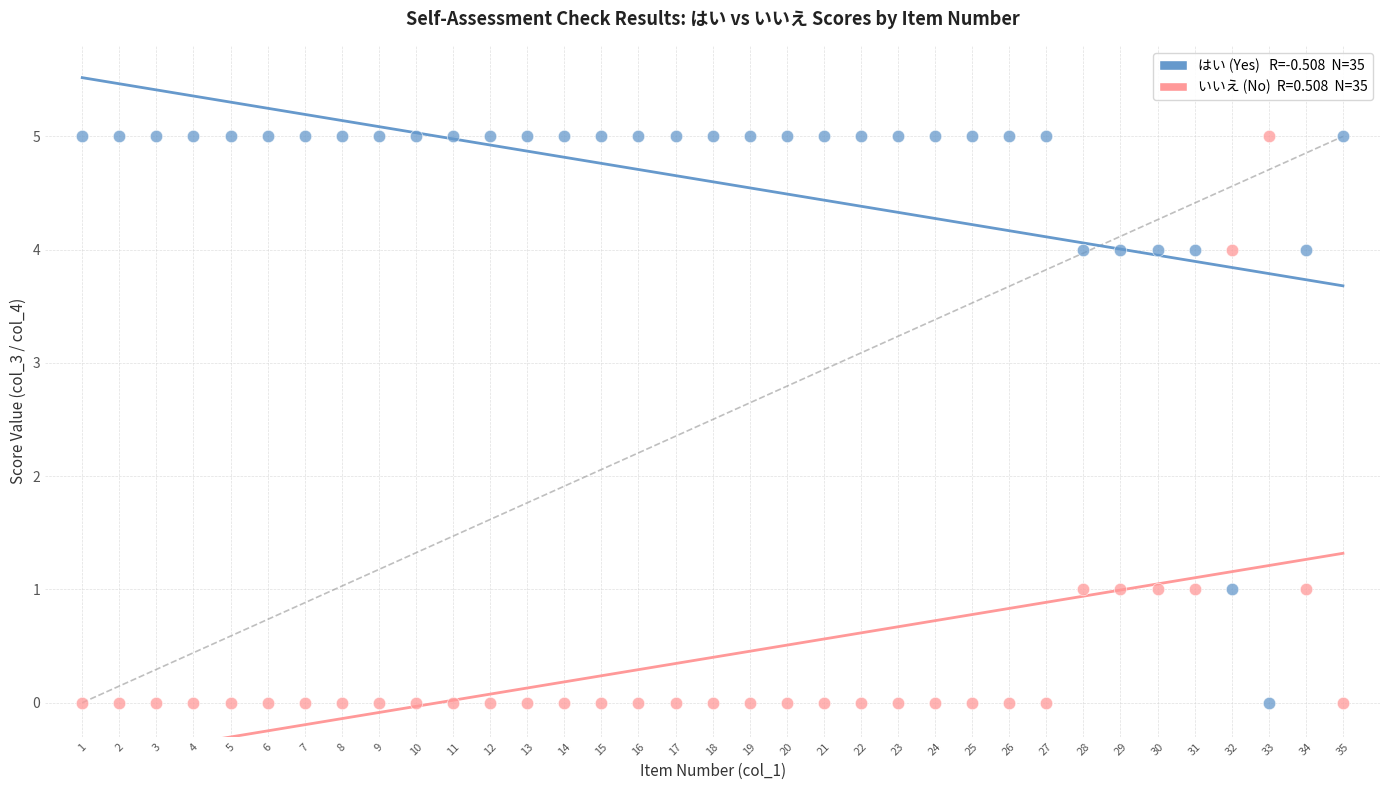

Across all data points, what is the range of X values (max minus min)?

34